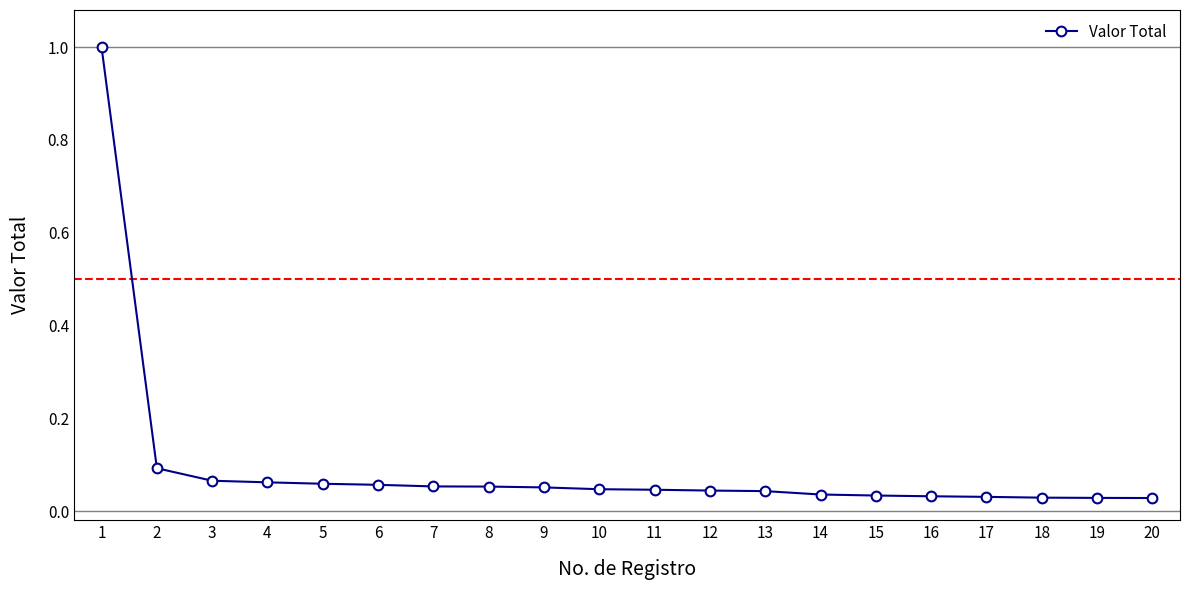

What is the sum of all values?

1.9